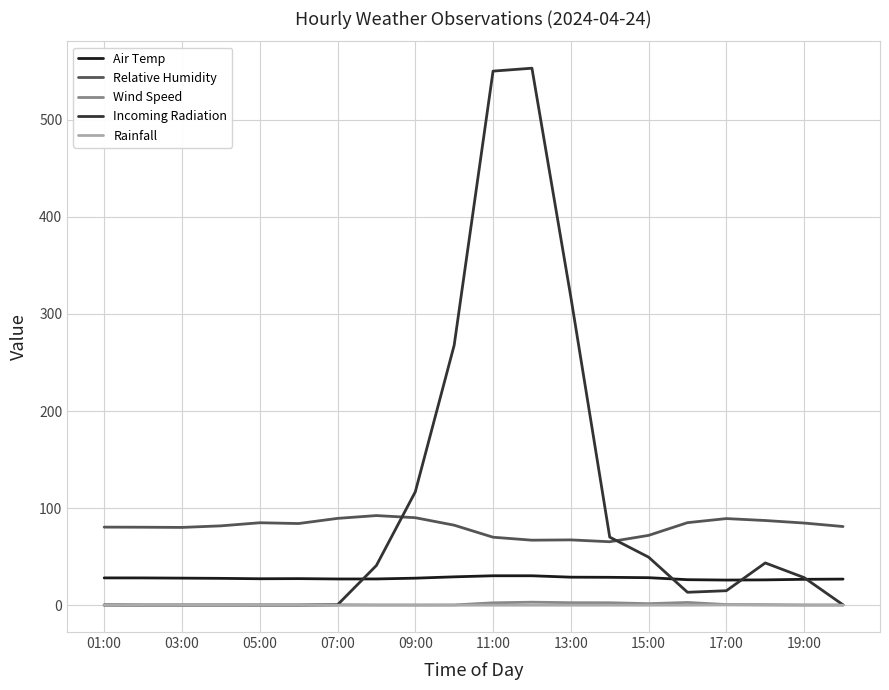

Which series has the widest spread of values?

Incoming Radiation